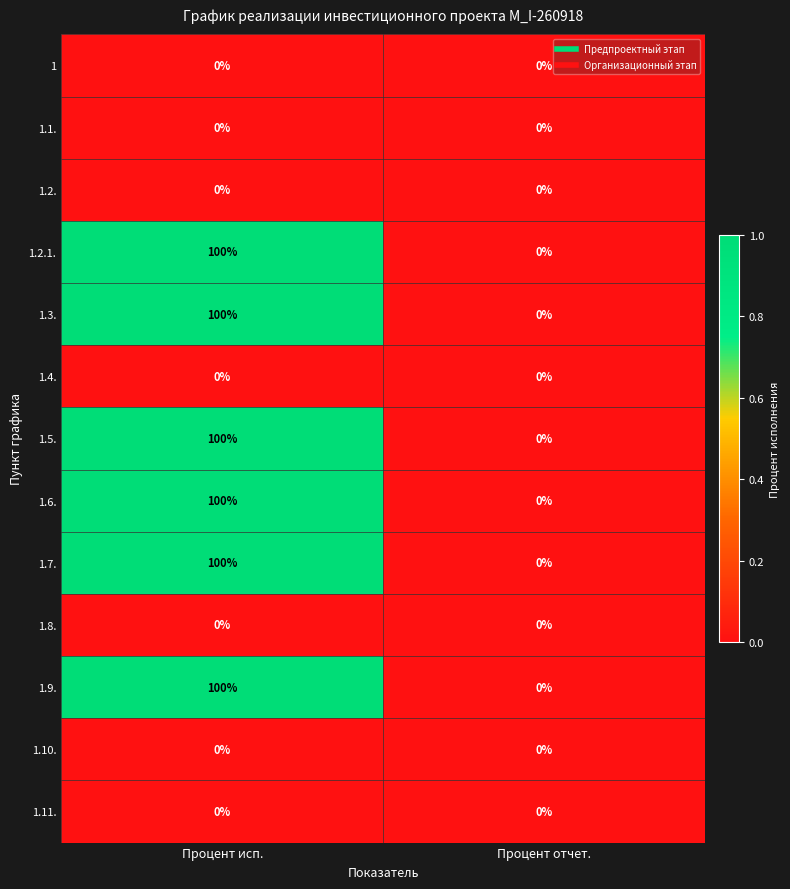

Reading left to right, transcribe all the data shown in this chart.

1: Процент исп.=0	Процент отчет.=0
1.1.: Процент исп.=0	Процент отчет.=0
1.2.: Процент исп.=0	Процент отчет.=0
1.2.1.: Процент исп.=100	Процент отчет.=0
1.3.: Процент исп.=100	Процент отчет.=0
1.4.: Процент исп.=0	Процент отчет.=0
1.5.: Процент исп.=100	Процент отчет.=0
1.6.: Процент исп.=100	Процент отчет.=0
1.7.: Процент исп.=100	Процент отчет.=0
1.8.: Процент исп.=0	Процент отчет.=0
1.9.: Процент исп.=100	Процент отчет.=0
1.10.: Процент исп.=0	Процент отчет.=0
1.11.: Процент исп.=0	Процент отчет.=0